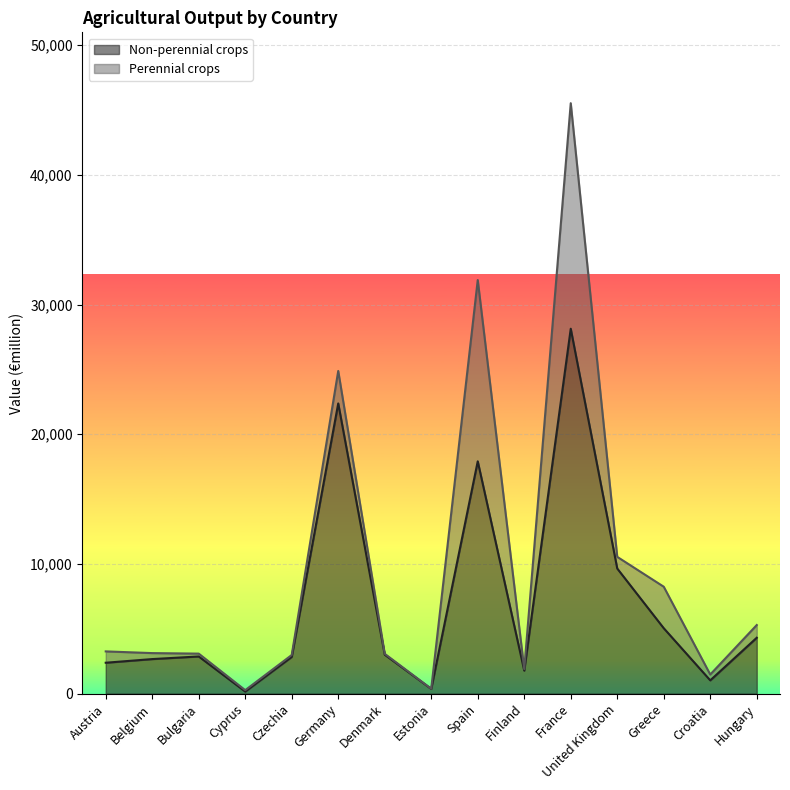

What is the highest value of the Non-perennial crops series?

28137.7